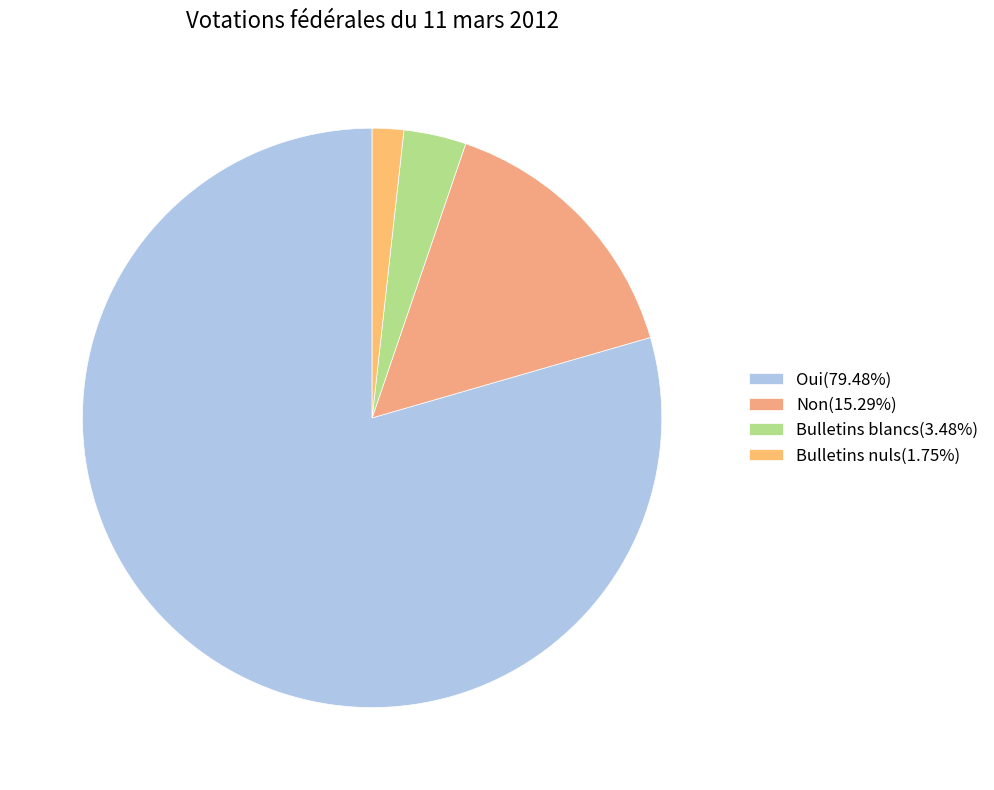

Rank the categories by value from lowest to highest.

Bulletins nuls, Bulletins blancs, Non, Oui